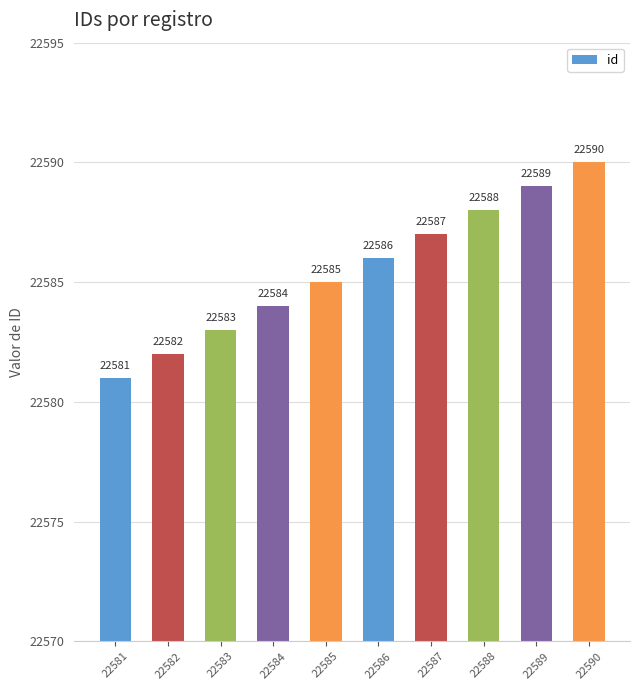

Which category has the lowest value across all series?

22581